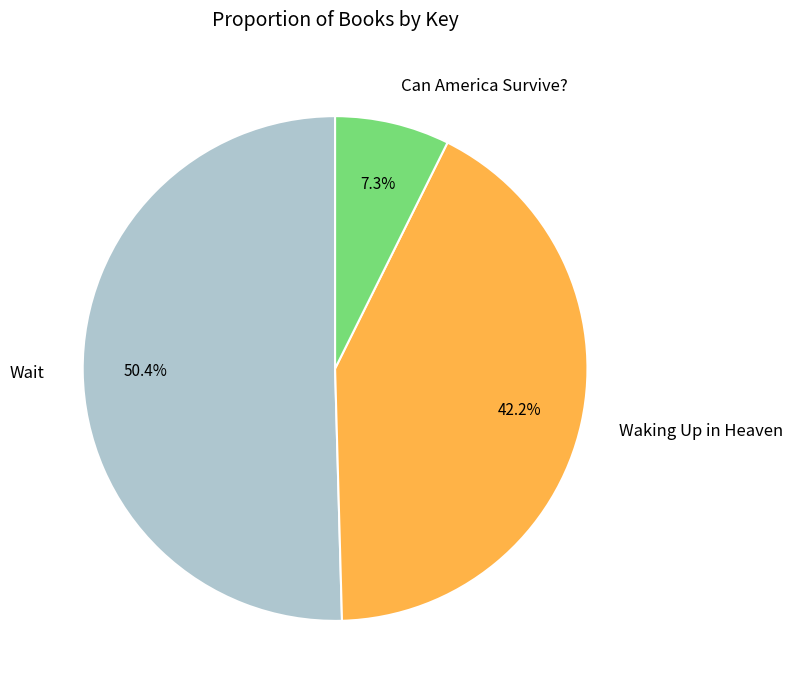

Which category has the smallest portion of the pie?

Can America Survive?